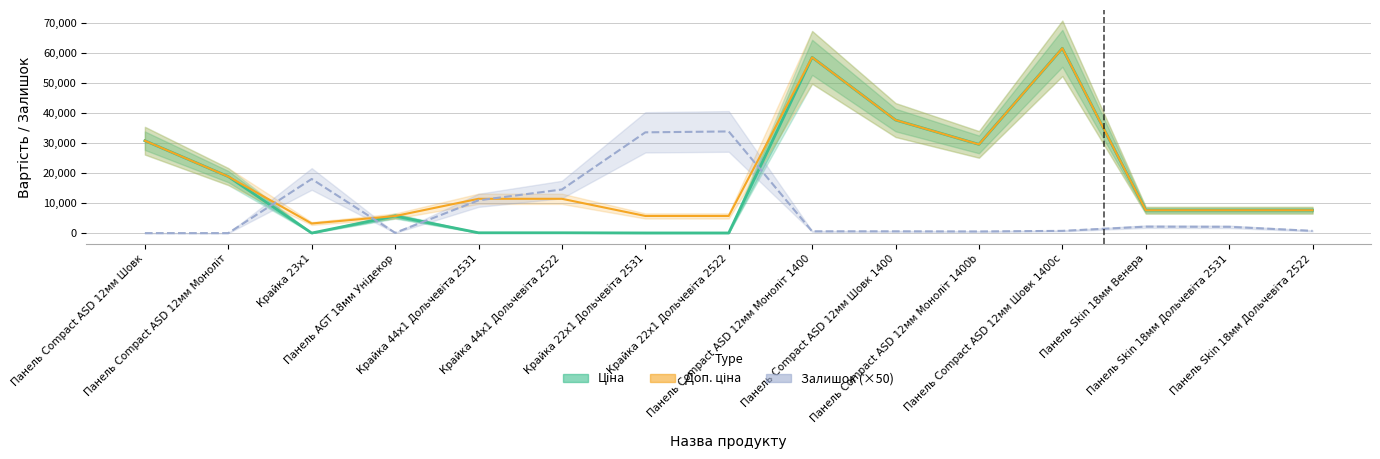

How many lines are shown in the chart?

3